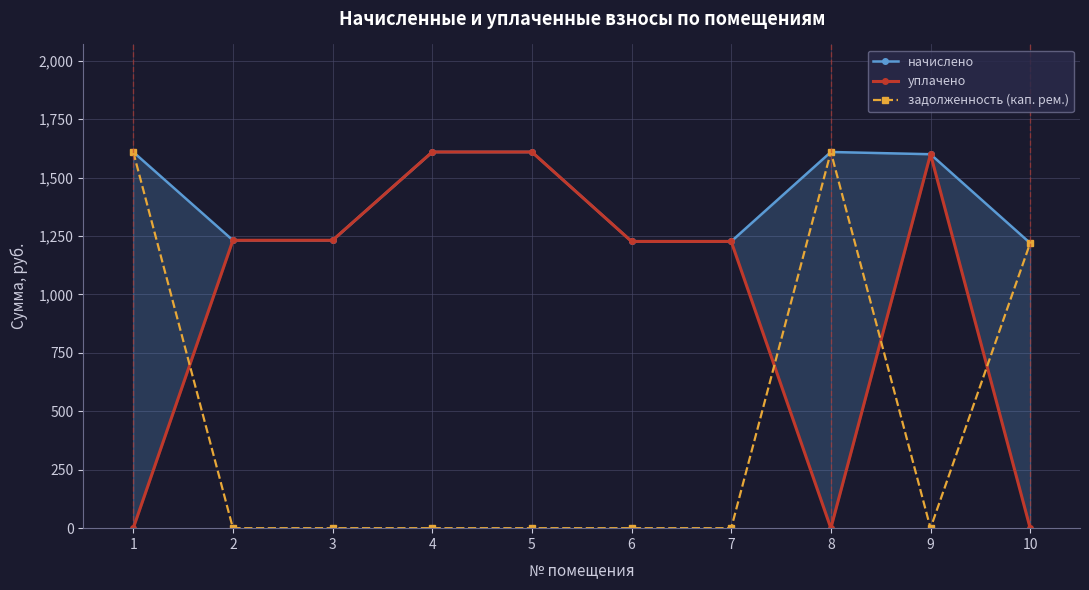

Reading left to right, extract all data points from this chart.

начислено: 1609.8	1231.9	1231.9	1609.8	1609.8	1227.1	1227.1	1609.8	1600.2	1219.9
уплачено: 0.0	1231.9	1231.9	1609.8	1609.8	1227.1	1227.1	0.0	1600.2	0.0
задолженность (кап. рем.): 1609.8	0.0	0.0	0.0	0.0	0.0	0.0	1609.8	0.0	1219.9